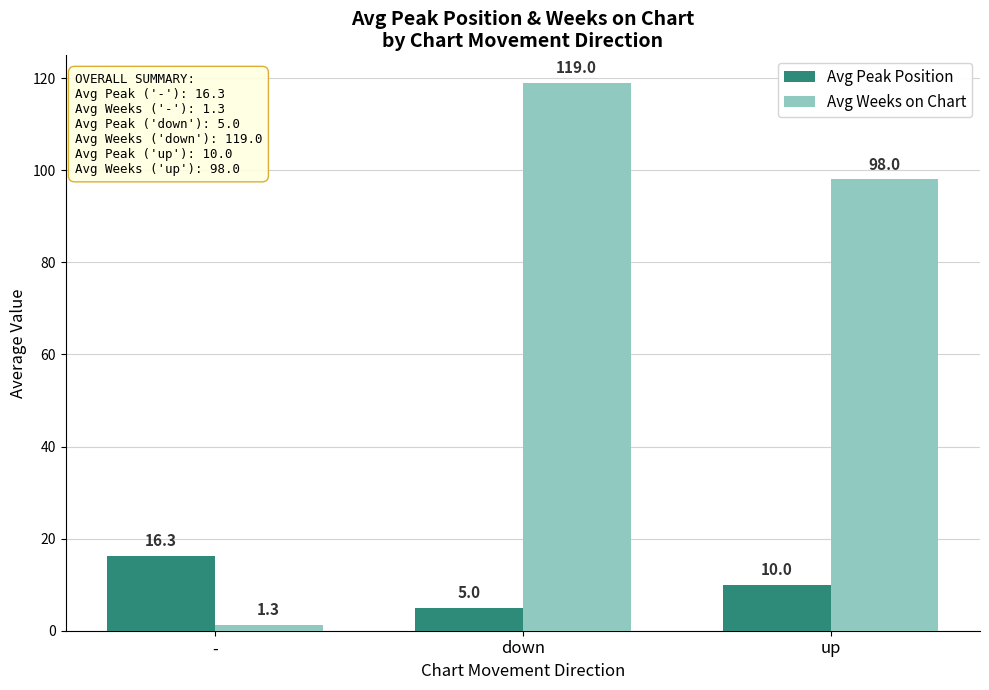

List the series in order of their overall mean, lowest first.

Avg Peak Position, Avg Weeks on Chart